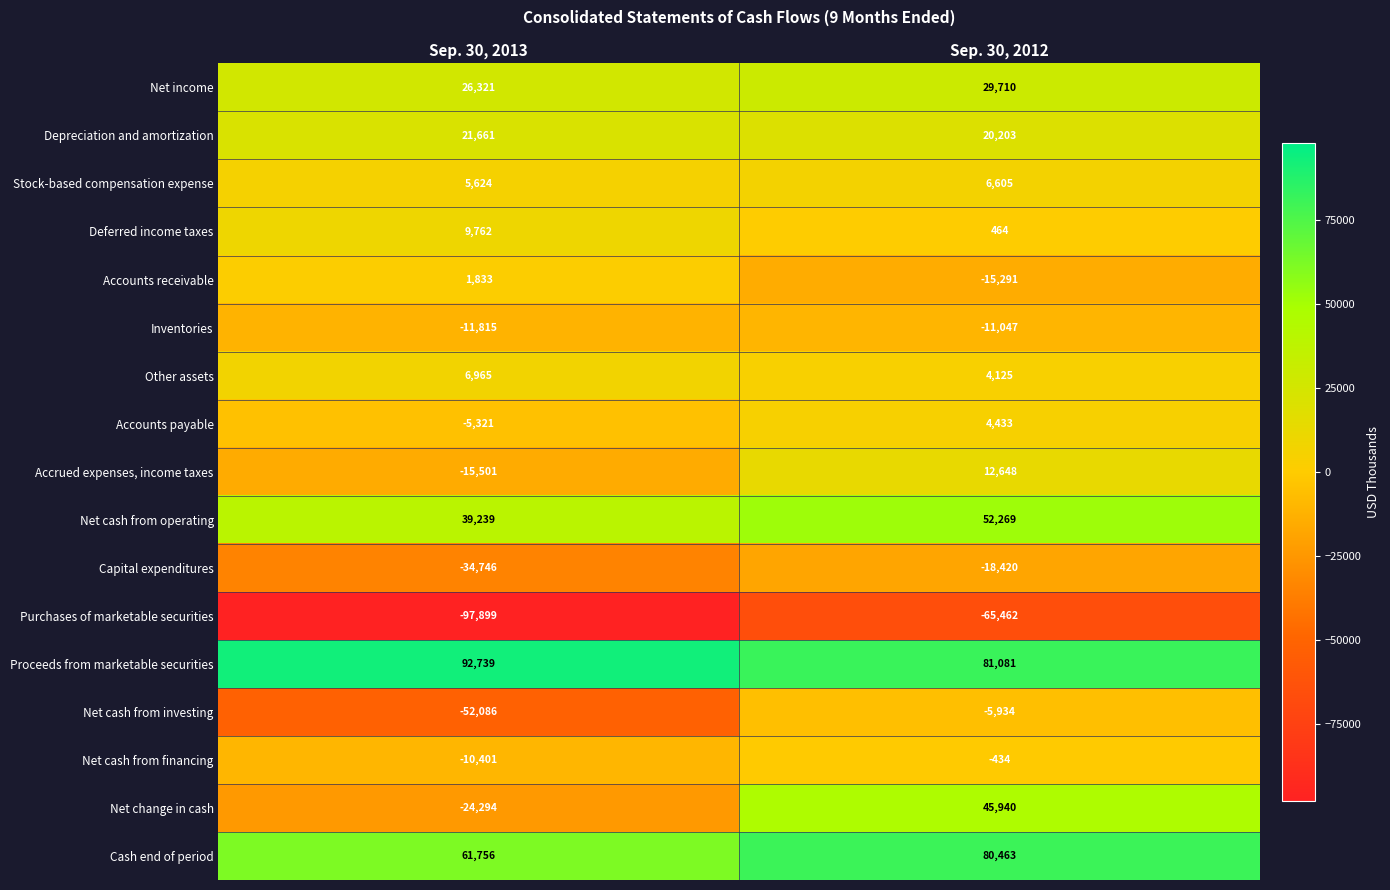

Between Sep. 30, 2013 and Sep. 30, 2012, which series saw the biggest shift?

Net change in cash